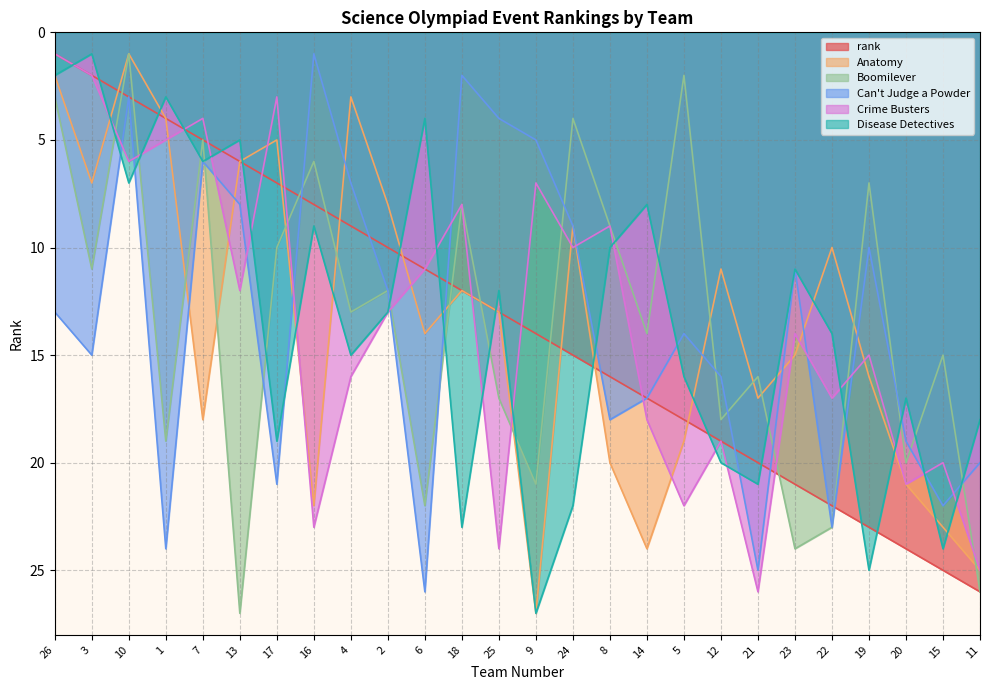

What is the maximum value for Can't Judge a Powder?

26